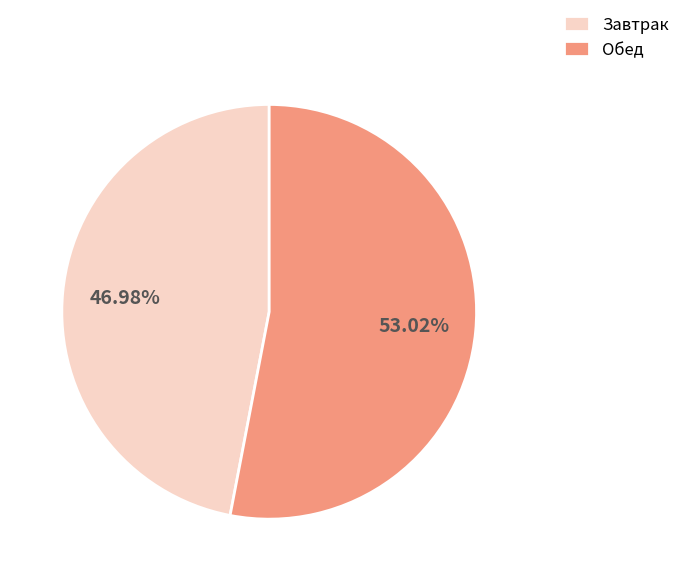

How many slices are in this pie chart?

2